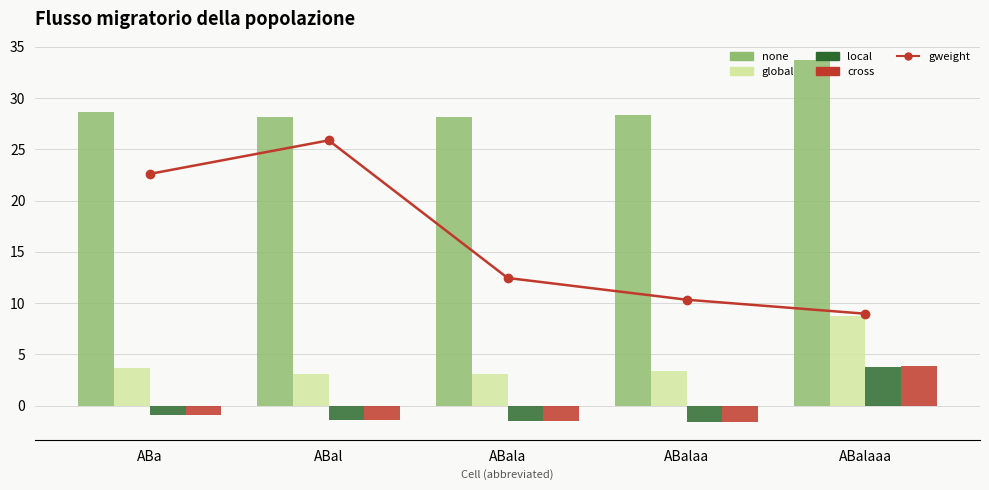

What is the difference between the local values at ABala and ABalaaa?

5.3